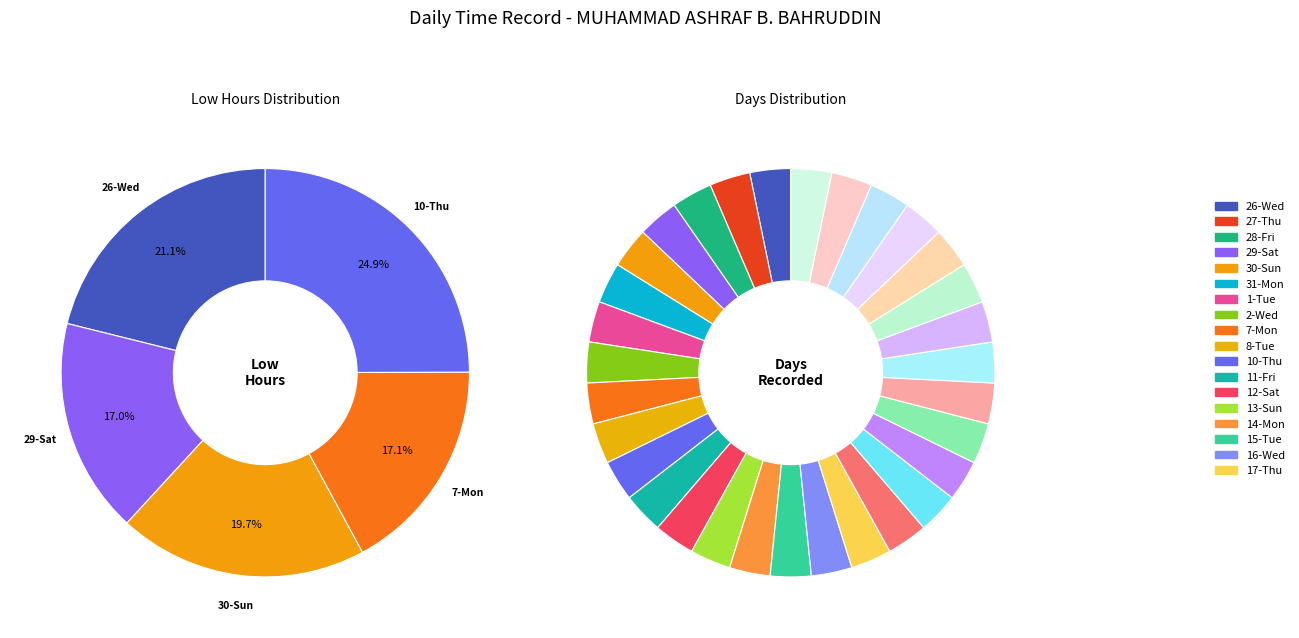

How many segments does this pie chart have?

31